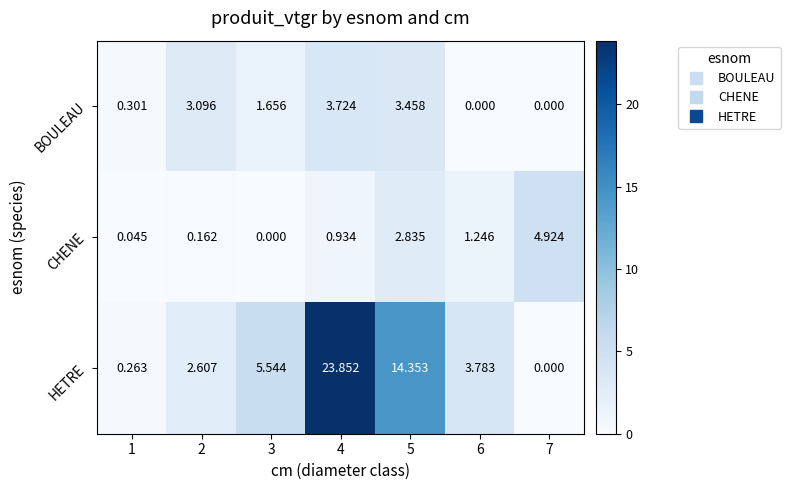

Which series changed the most between 1 and 5?

HETRE